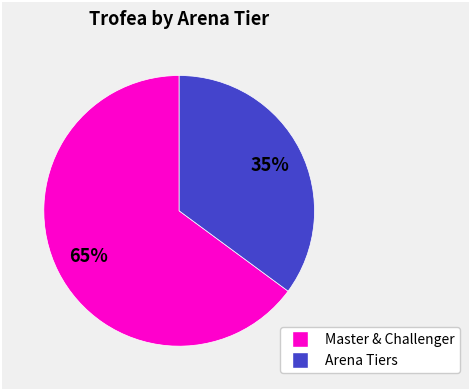

To the nearest percent, what is the difference between the largest and smallest slice percentages?

30%